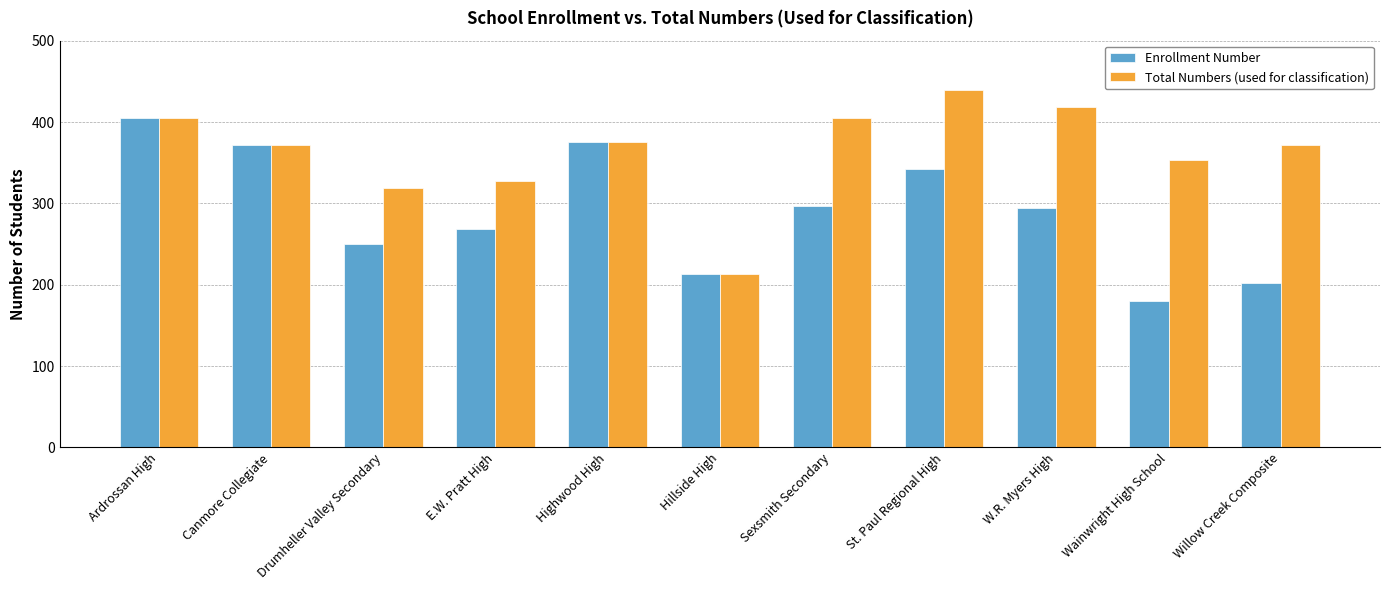

How many data points in Enrollment Number are less than 294?

5